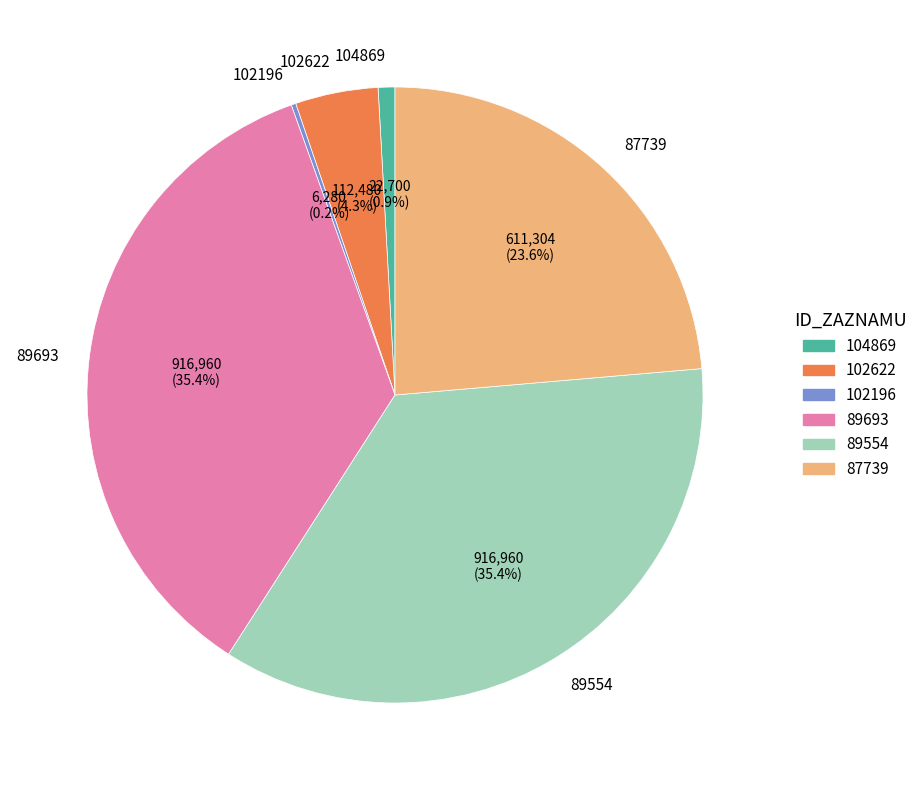

What is the ratio of the value at 89693 to the value at 102622?

8.2